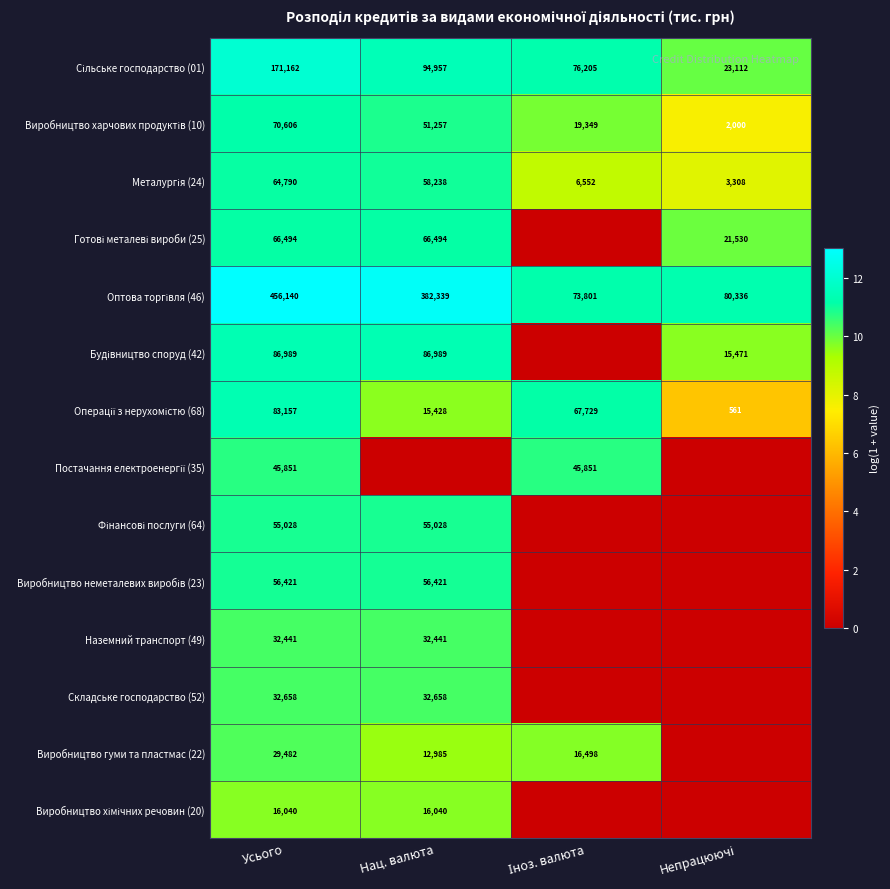

The value of Виробництво гуми та пластмас (22) at Усього is 13554. True or false?

False